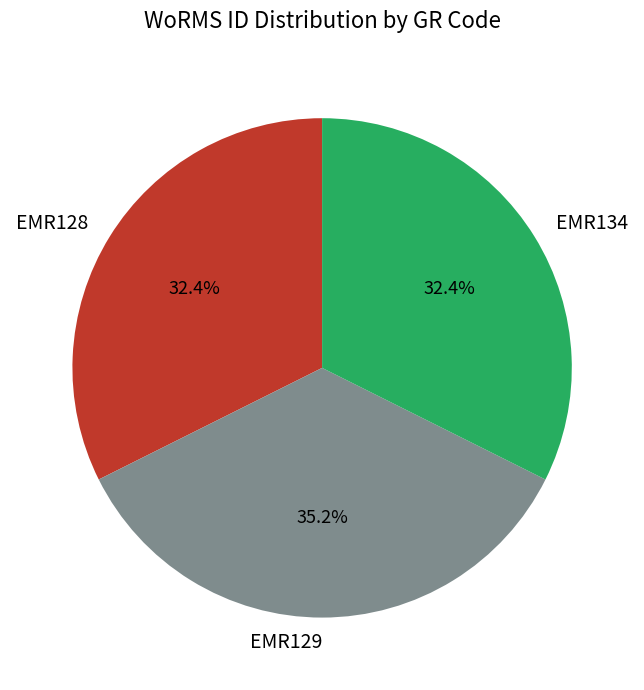

The EMR129 slice represents 46% of the pie. True or false?

False